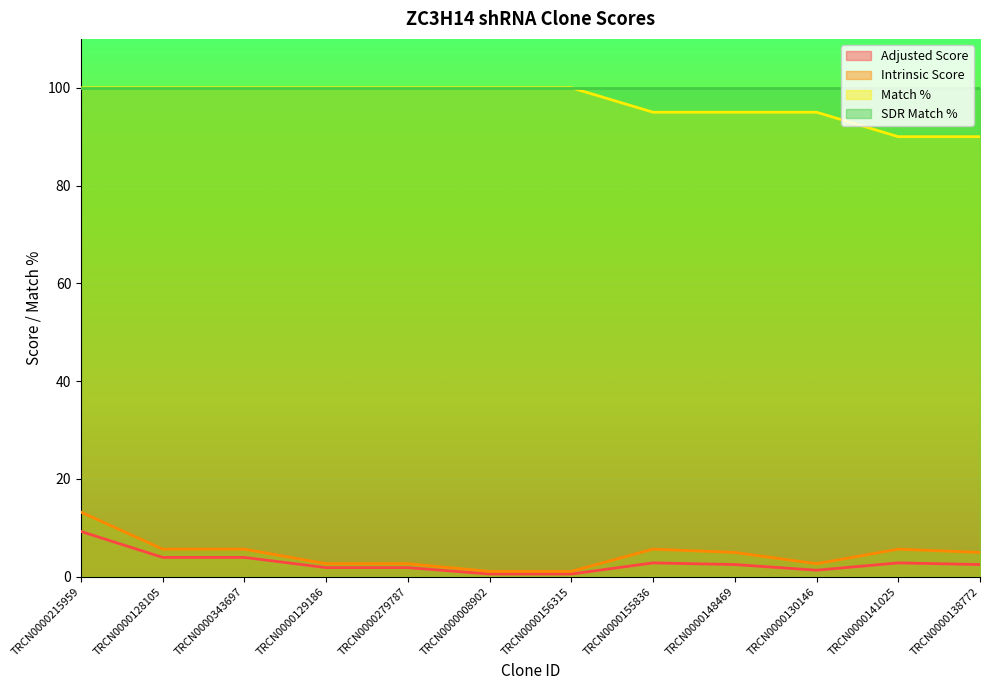

Which series has the largest total across all categories?

SDR Match %